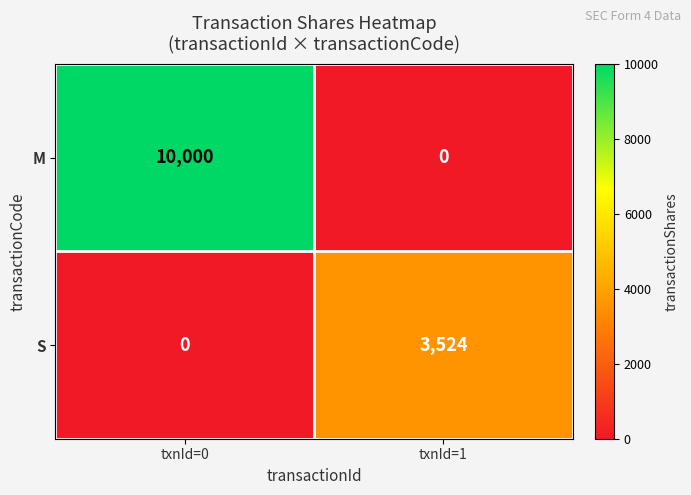

Reading left to right, transcribe all the data shown in this chart.

M: 10000	0
S: 0	3524